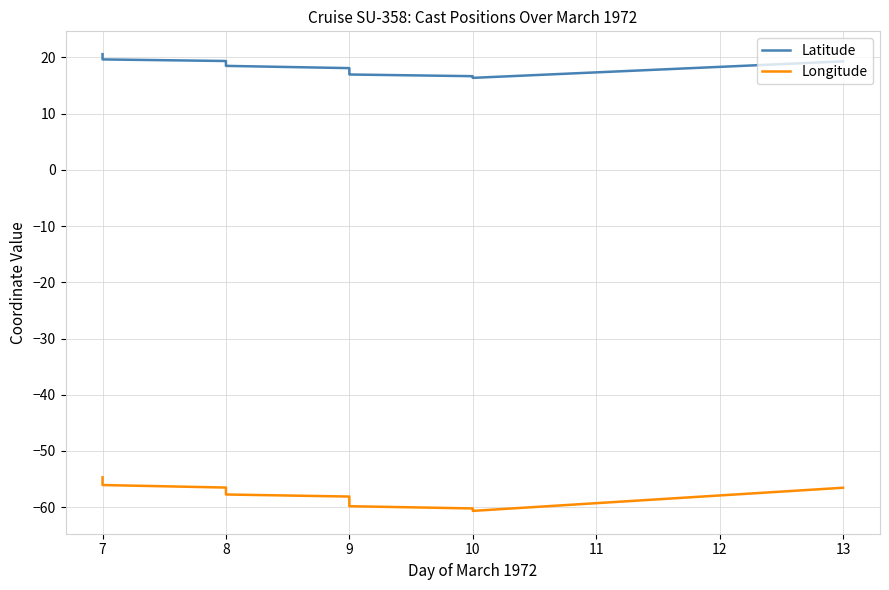

How many values in the Latitude series exceed 18?

10